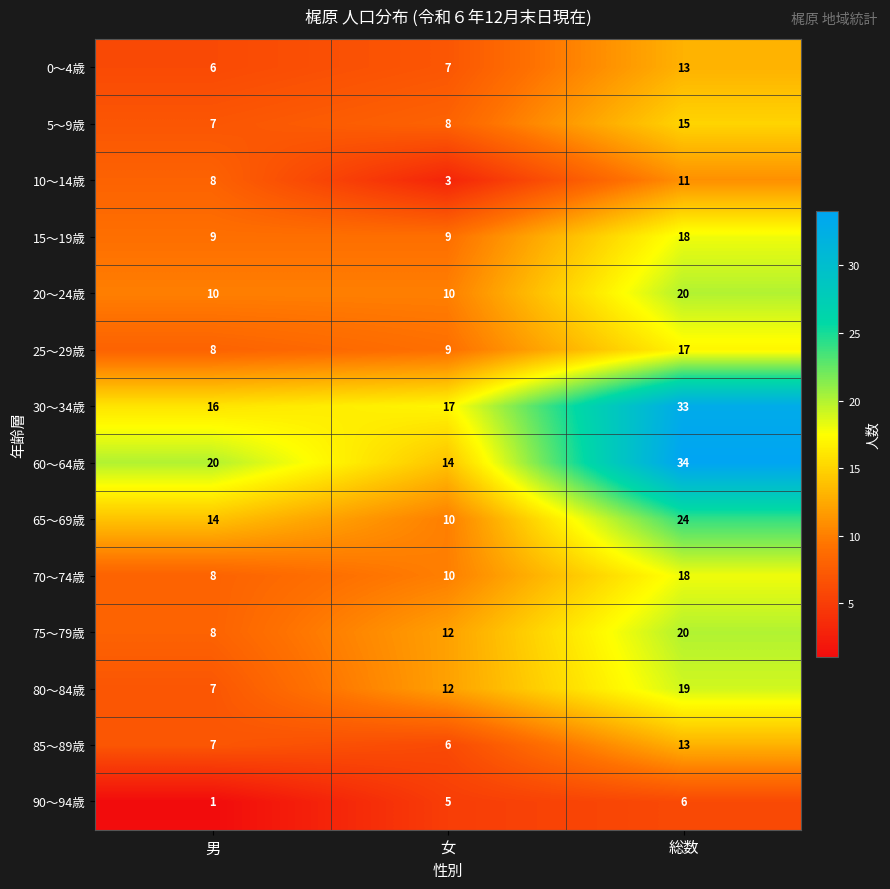

At how many categories does at least one series exceed 33?

1